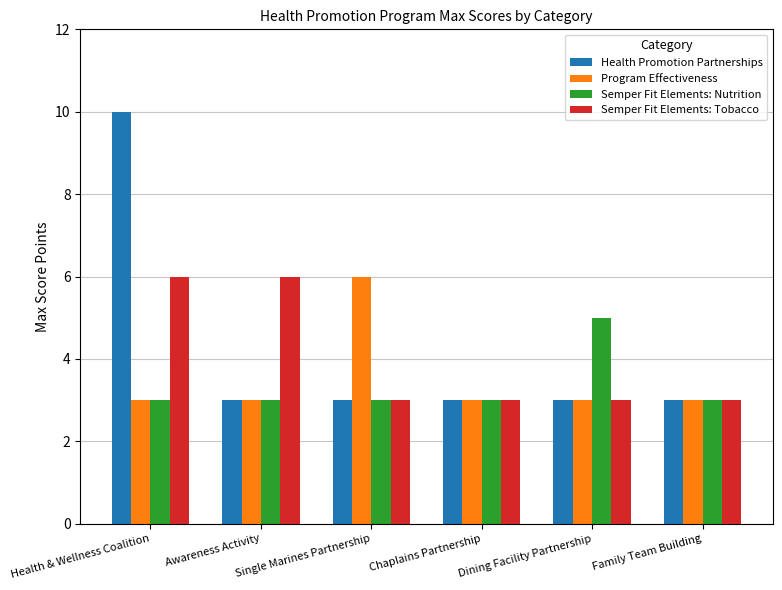

How many data points does each series have?

6